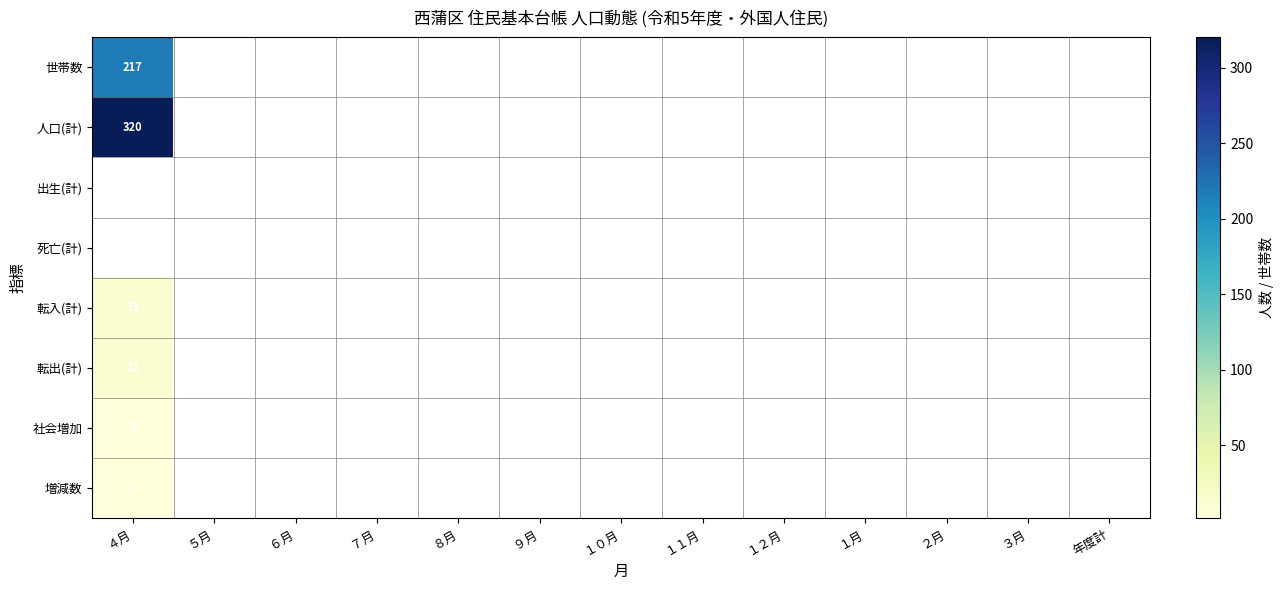

Which series has the widest spread of values?

世帯数